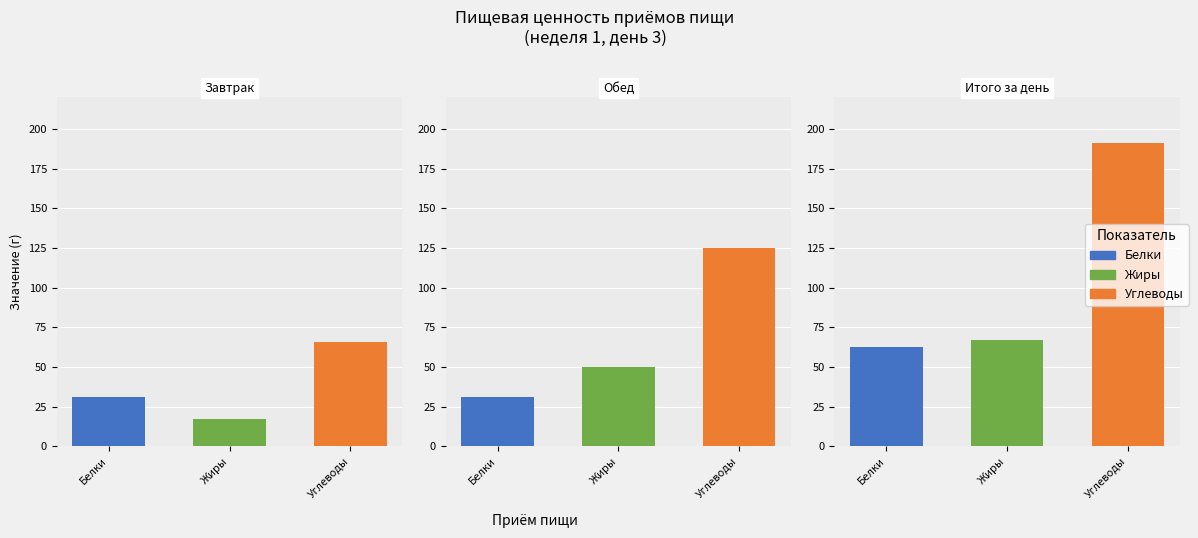

What are all the series names shown in the legend?

Белки, Жиры, Углеводы